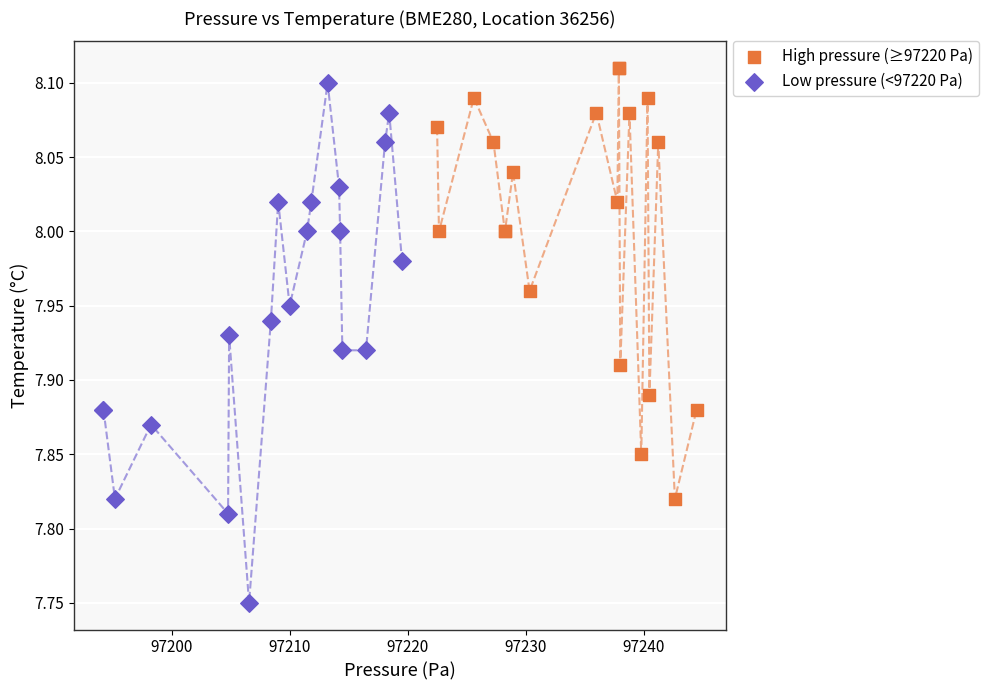

What are all the series names shown in the legend?

High pressure (≥97220 Pa), Low pressure (<97220 Pa)